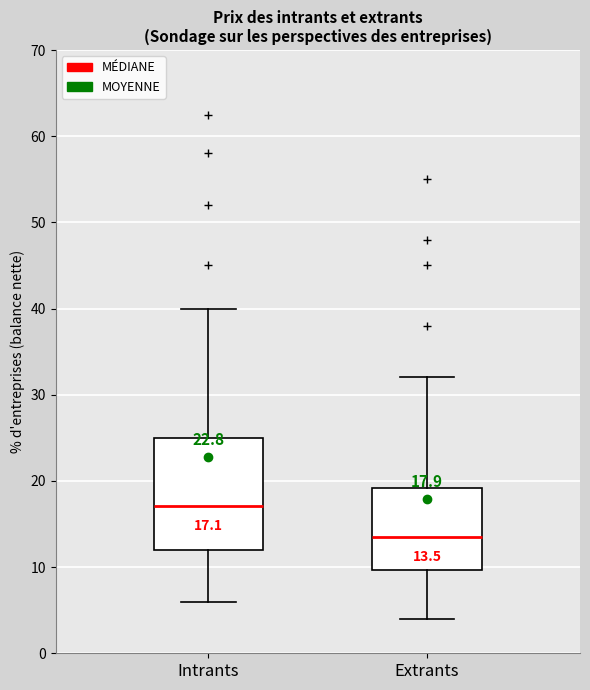

Which box has the lowest median line?

Extrants